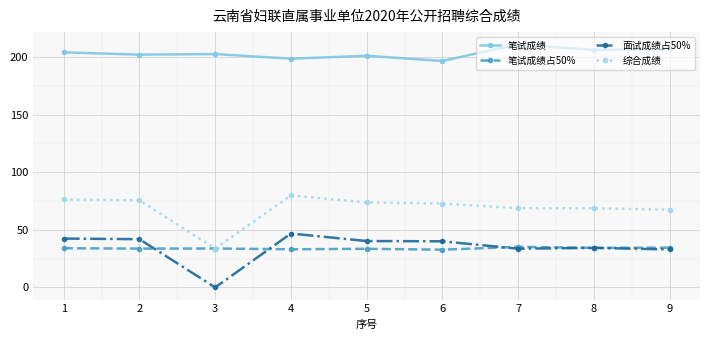

What is the greatest value displayed?

211.0